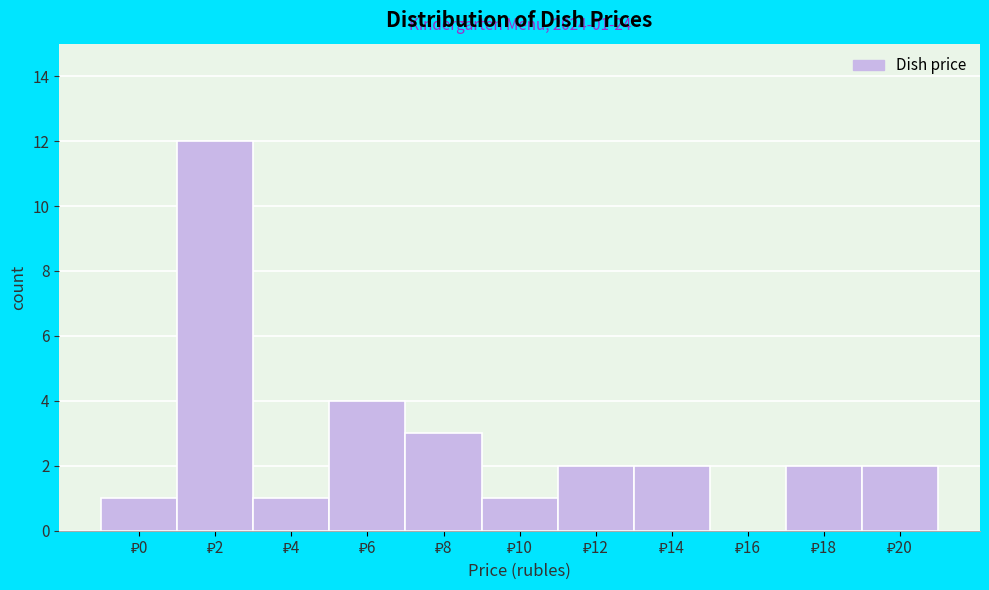

What is the maximum value shown in the chart?

12